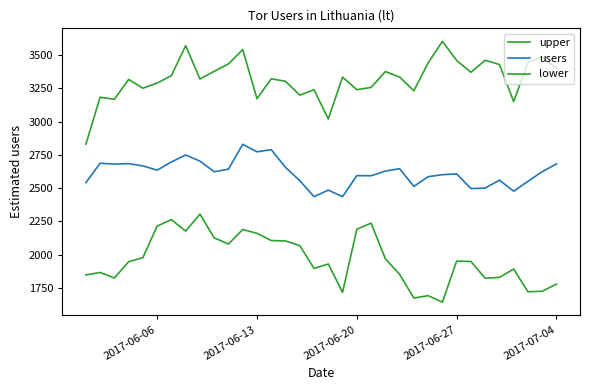

How many lines are shown in the chart?

3